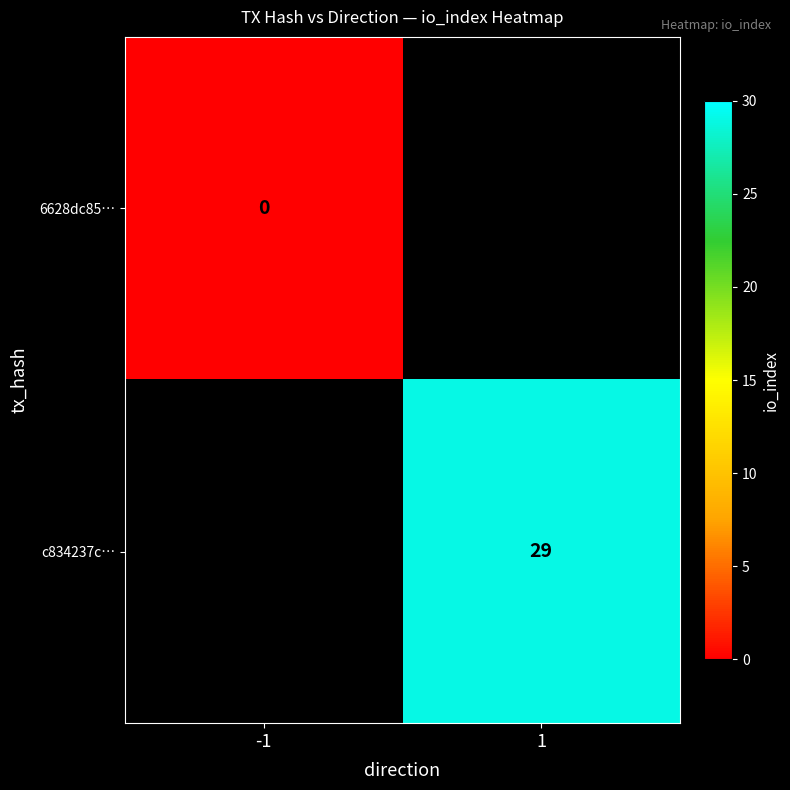

The value of c834237c… at 1 is 29. True or false?

True